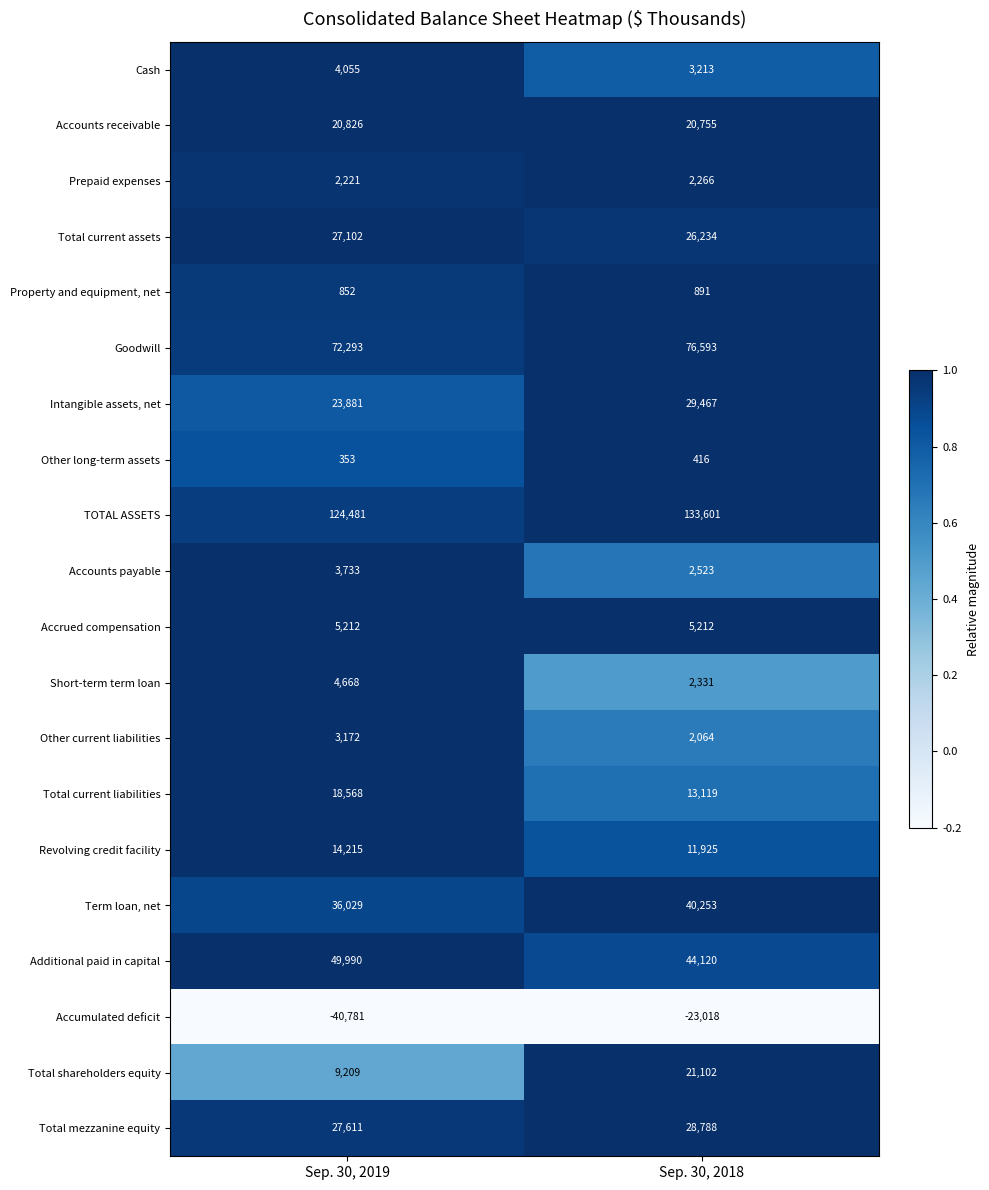

Is the value of Accounts payable at Sep. 30, 2018 greater than the value of Additional paid in capital at Sep. 30, 2019?

No